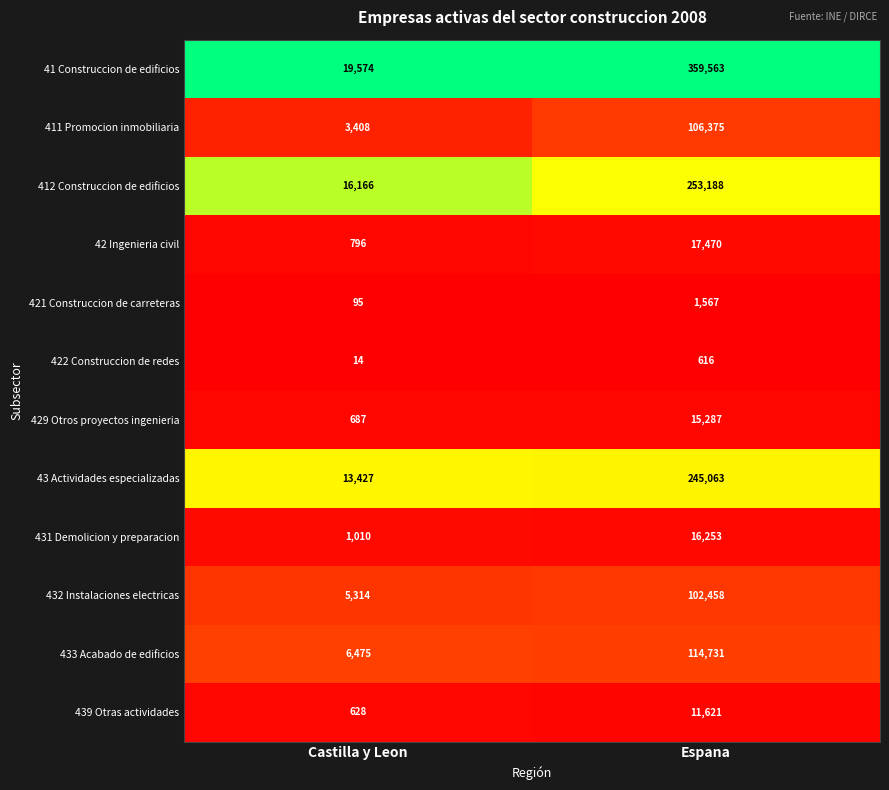

Reading left to right, list all the values displayed in this chart.

41 Construccion de edificios: 19574	359563
411 Promocion inmobiliaria: 3408	106375
412 Construccion de edificios: 16166	253188
42 Ingenieria civil: 796	17470
421 Construccion de carreteras: 95	1567
422 Construccion de redes: 14	616
429 Otros proyectos ingenieria: 687	15287
43 Actividades especializadas: 13427	245063
431 Demolicion y preparacion: 1010	16253
432 Instalaciones electricas: 5314	102458
433 Acabado de edificios: 6475	114731
439 Otras actividades: 628	11621